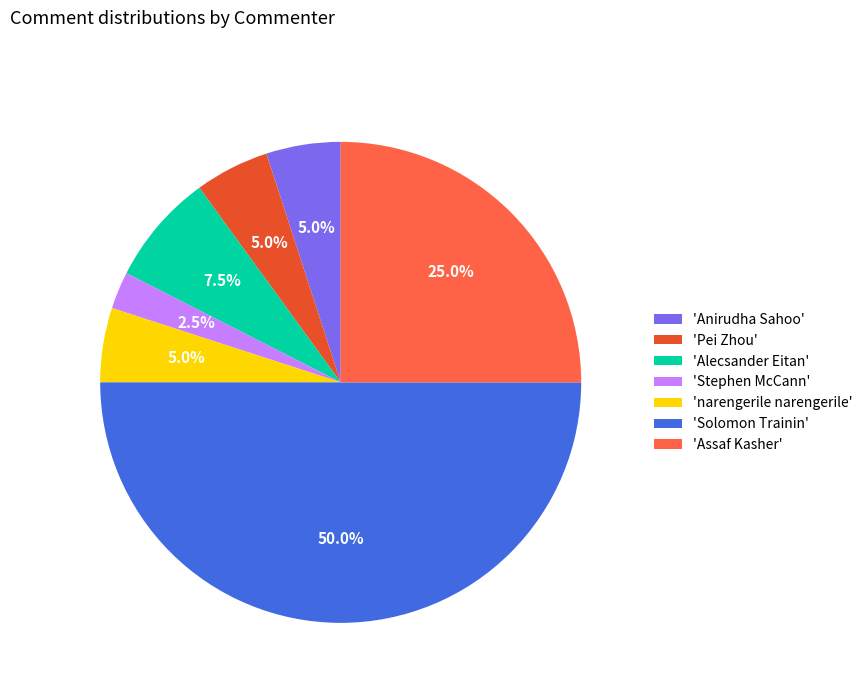

Between 'Pei Zhou' and 'Stephen McCann', which is larger?

'Pei Zhou'